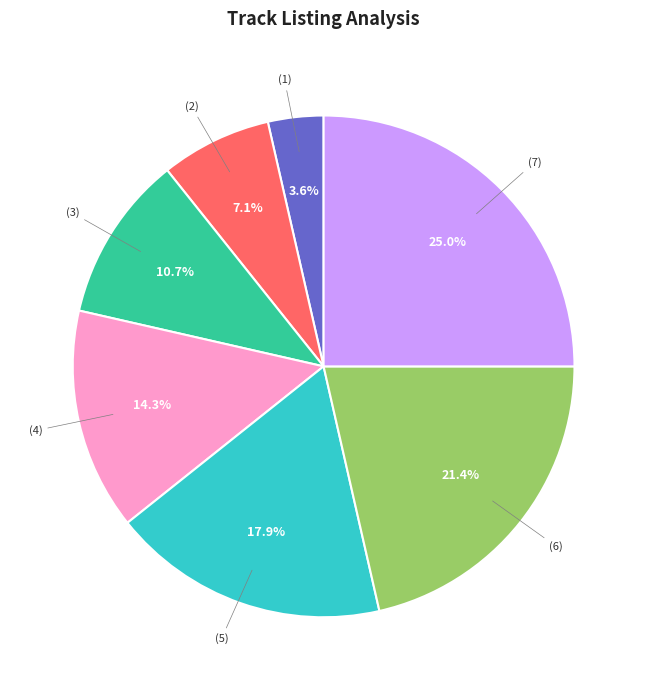

Is there any slice that represents more than half of the pie?

No